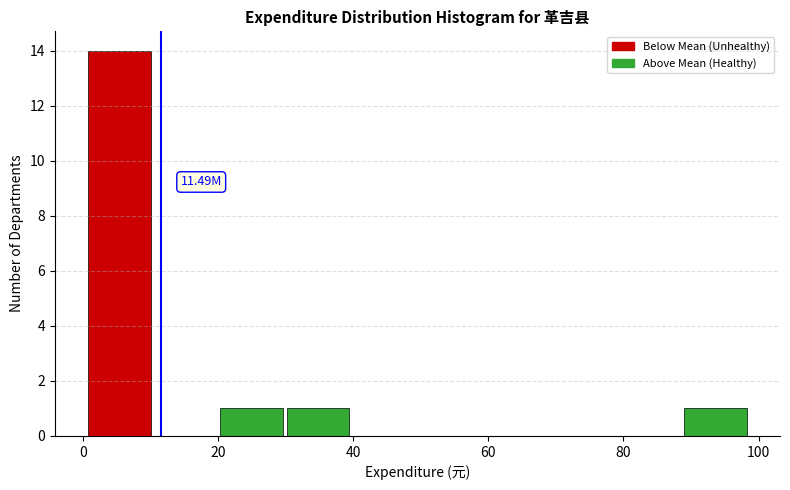

Which range on the x-axis has the tallest bar?

0 to 10